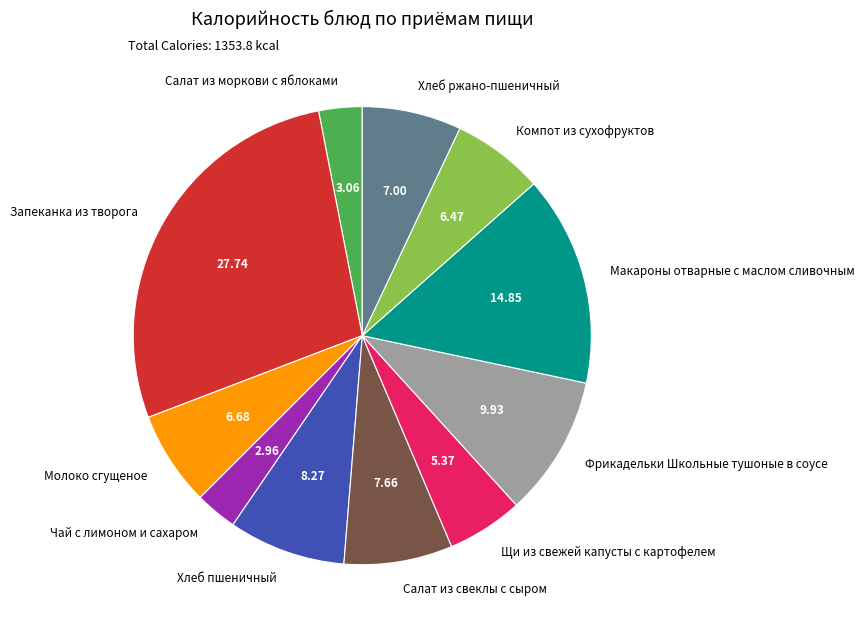

The Хлеб пшеничный slice represents 8% of the pie. True or false?

True